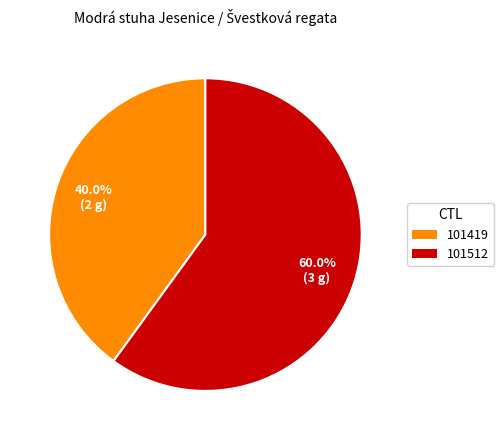

What is the ratio of the value at 101512 to the value at 101419?

1.5